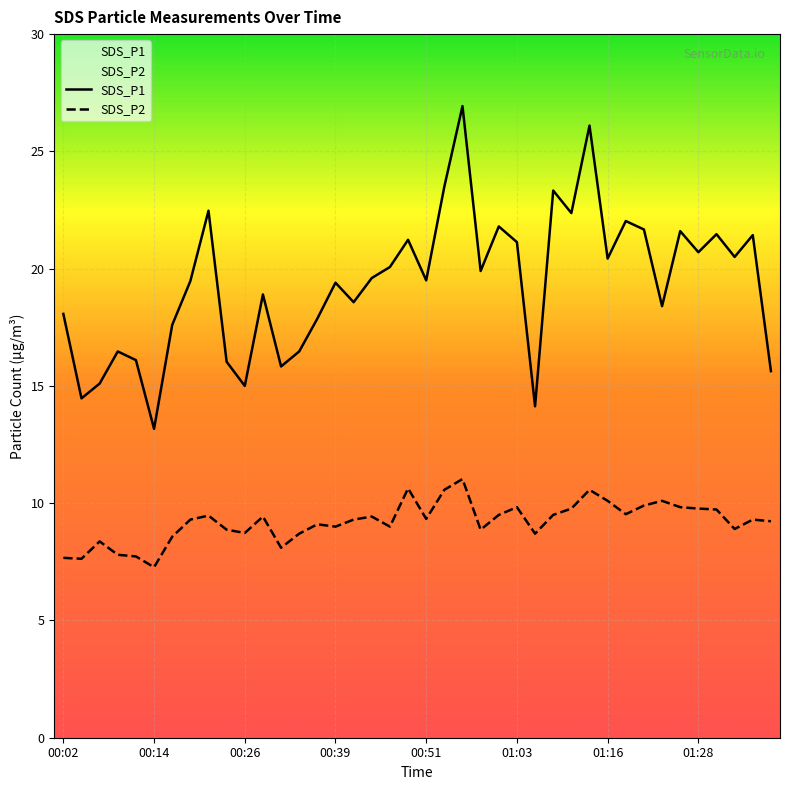

True or false: SDS_P1 and SDS_P2 intersect in this chart.

False